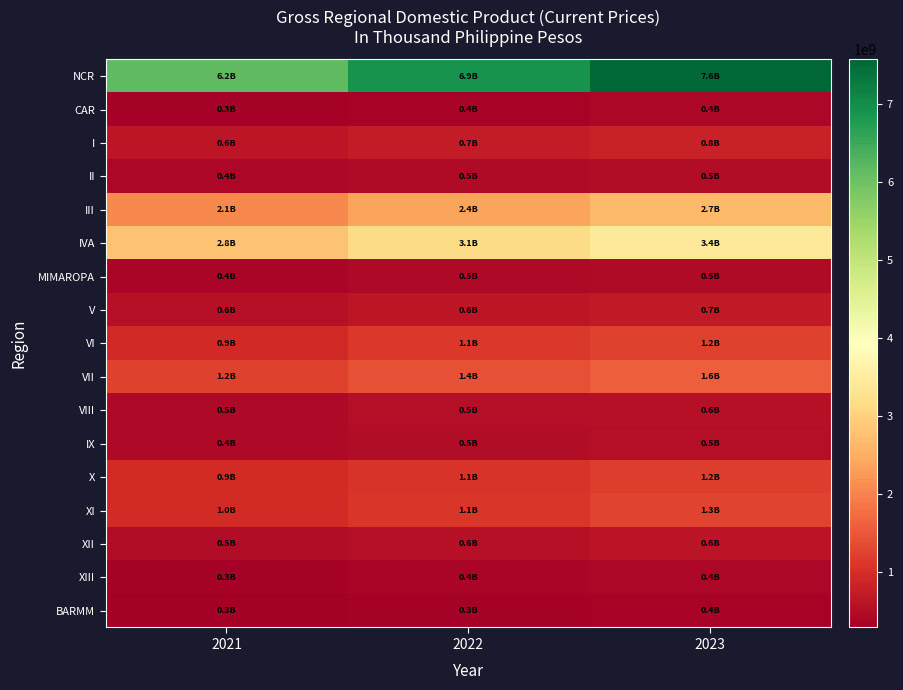

What is the greatest value displayed?

7572347072.6